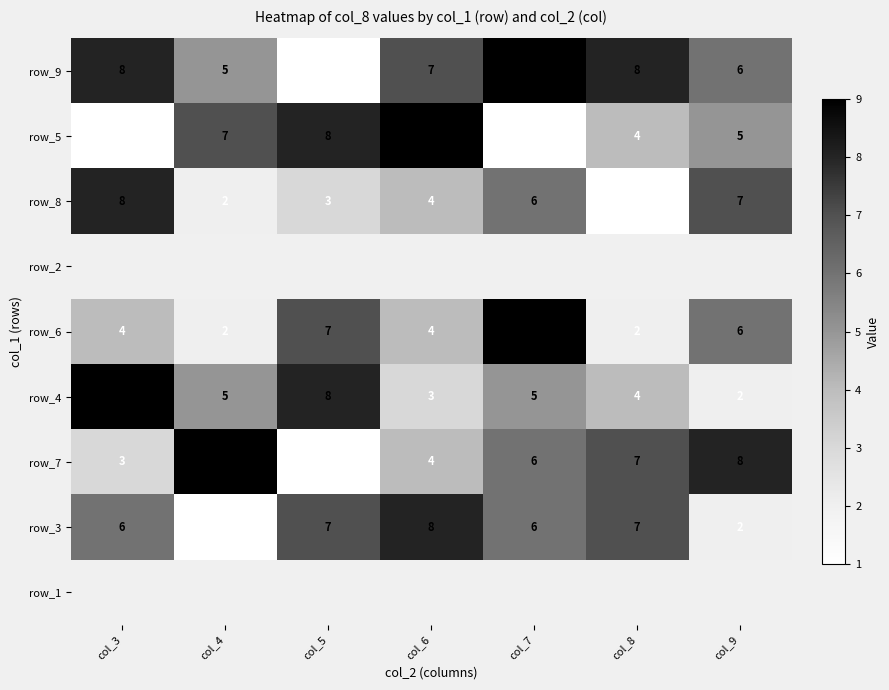

What is the difference between the maximum and minimum values in the row_6 series?

7